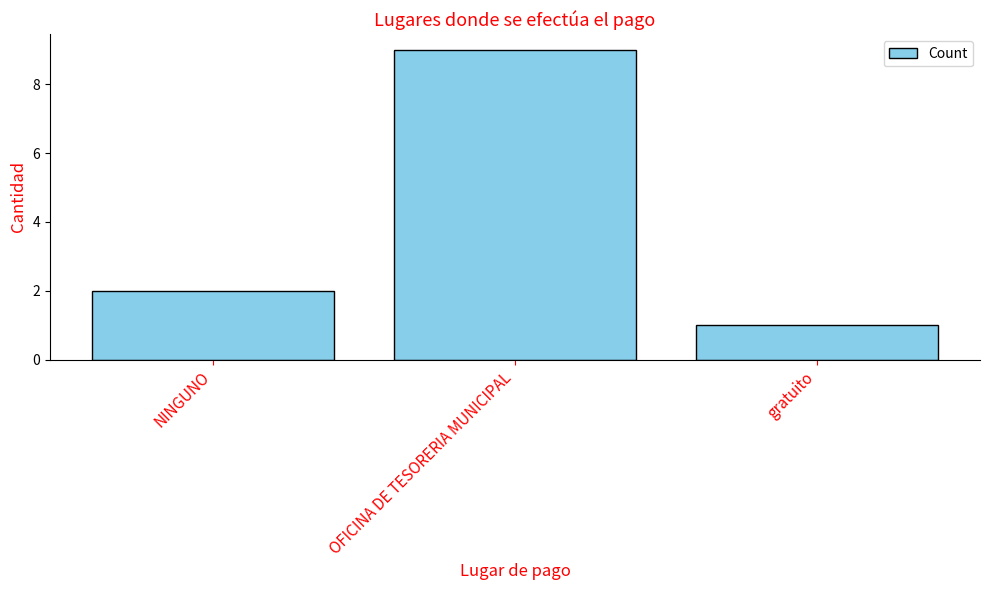

Rank the categories by value from highest to lowest.

OFICINA DE TESORERIA MUNICIPAL, NINGUNO, gratuito